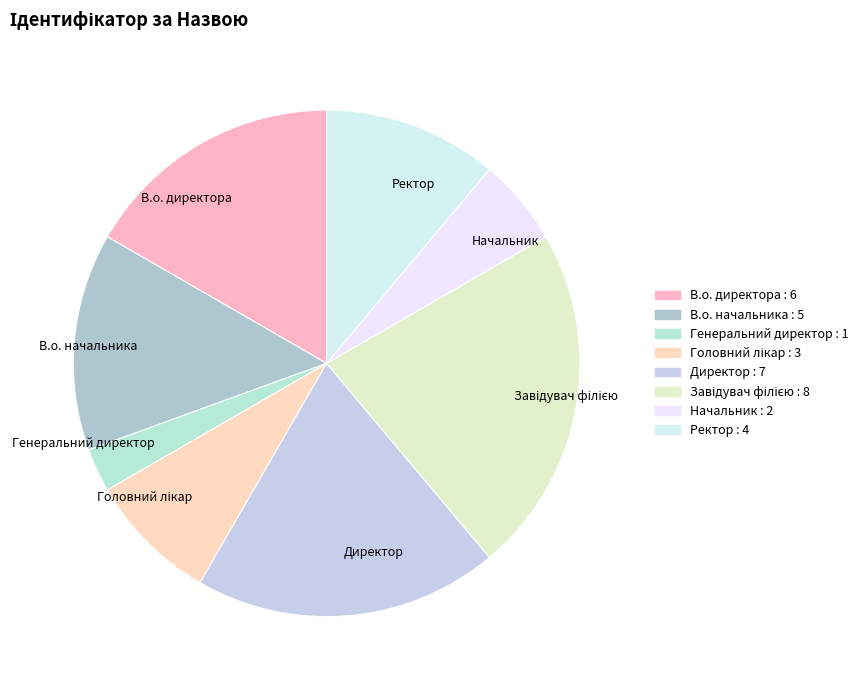

Which has a higher value, В.о. директора or Генеральний директор?

В.о. директора